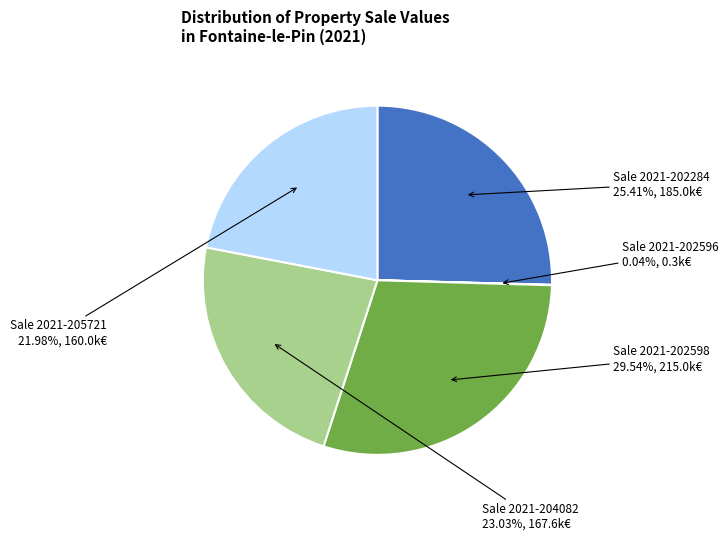

Between Sale 2021-202598 and Sale 2021-205721, which is larger?

Sale 2021-202598